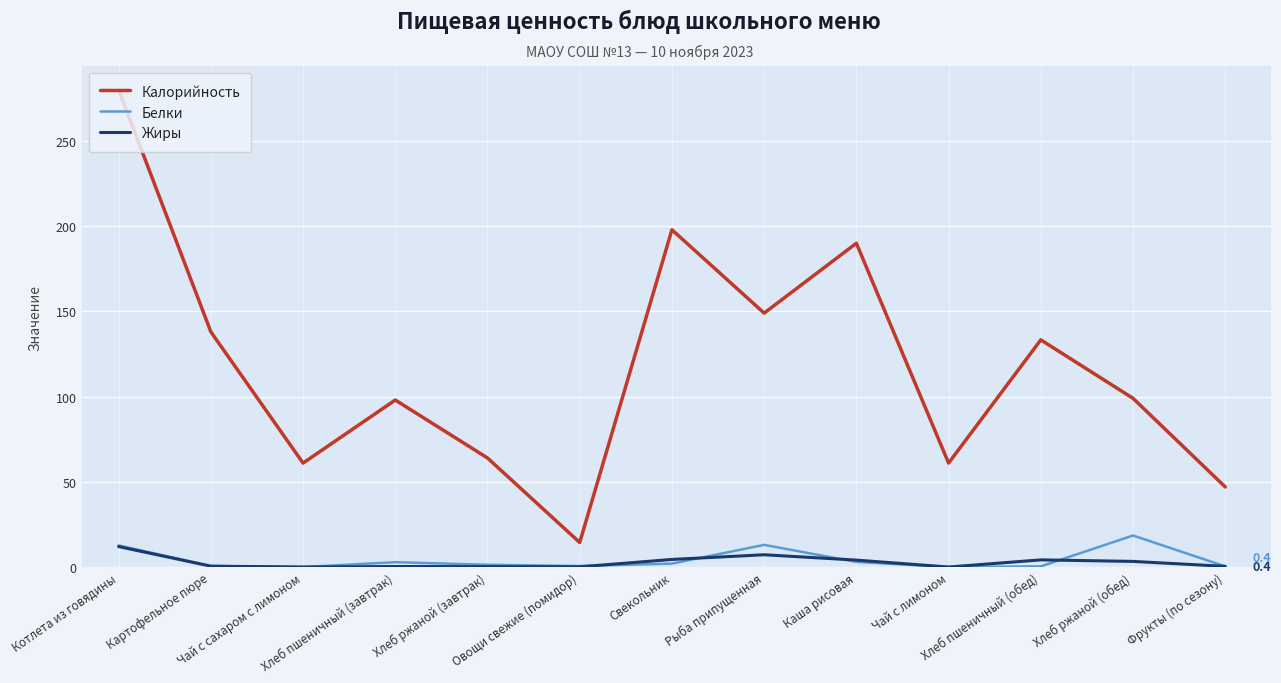

True or false: Калорийность has a value of 61.0 at Чай с сахаром с лимоном.

True